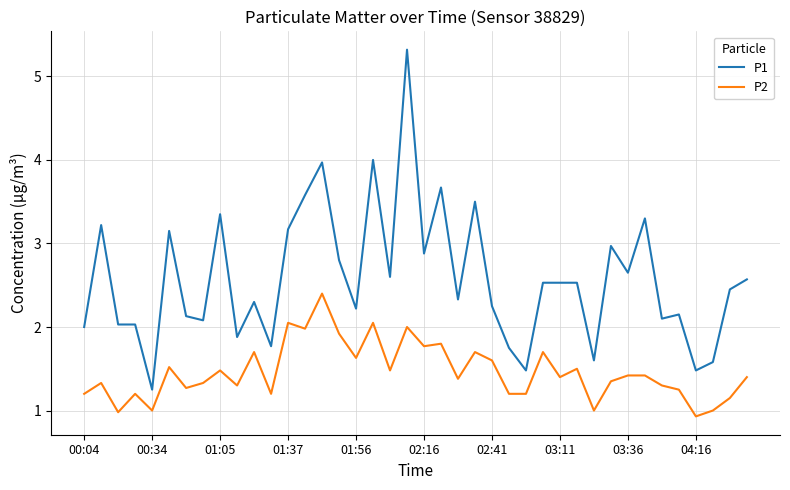

What is the difference between the maximum and minimum values in the P2 series?

1.5